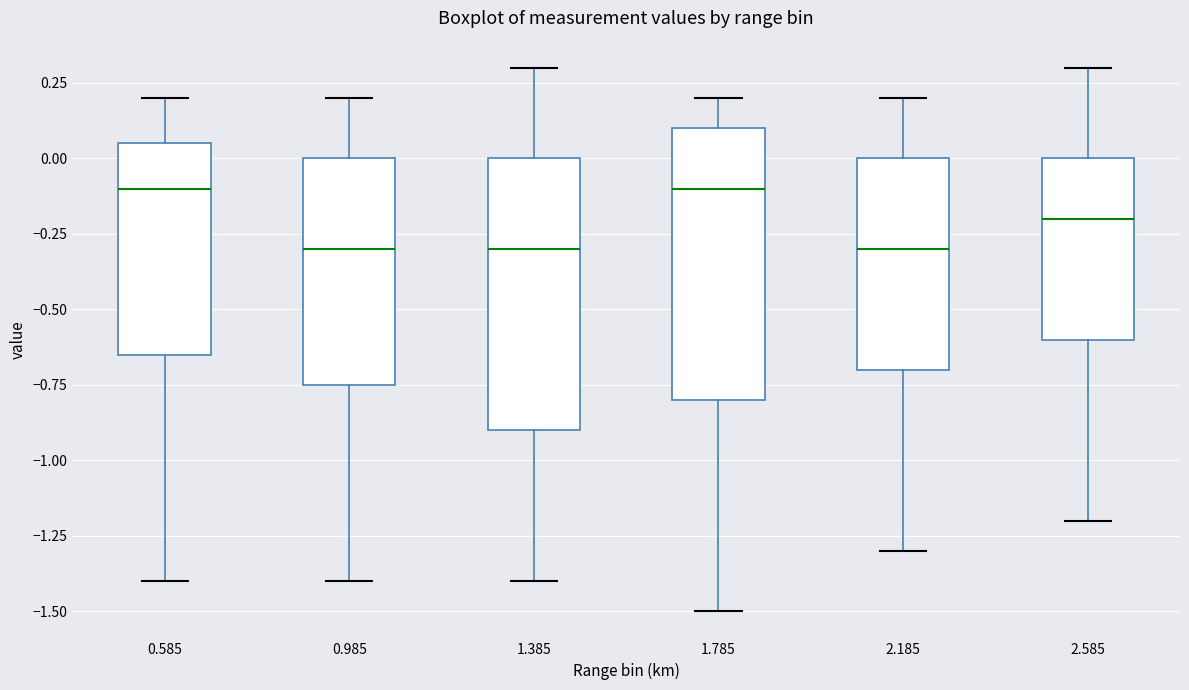

Reading left to right, transcribe this box plot: for each box, give where its median line is, the range the box spans, and where its two whiskers end, as read against the y-axis. The values are not printed on the chart, so give them approximately, as read against the axis.

0.585: median -0.10, box -0.65 to 0.05, whiskers -1.40 to 0.20
0.985: median -0.30, box -0.75 to 0.00, whiskers -1.40 to 0.20
1.385: median -0.30, box -0.90 to 0.00, whiskers -1.40 to 0.30
1.785: median -0.10, box -0.80 to 0.10, whiskers -1.50 to 0.20
2.185: median -0.30, box -0.70 to 0.00, whiskers -1.30 to 0.20
2.585: median -0.20, box -0.60 to 0.00, whiskers -1.20 to 0.30